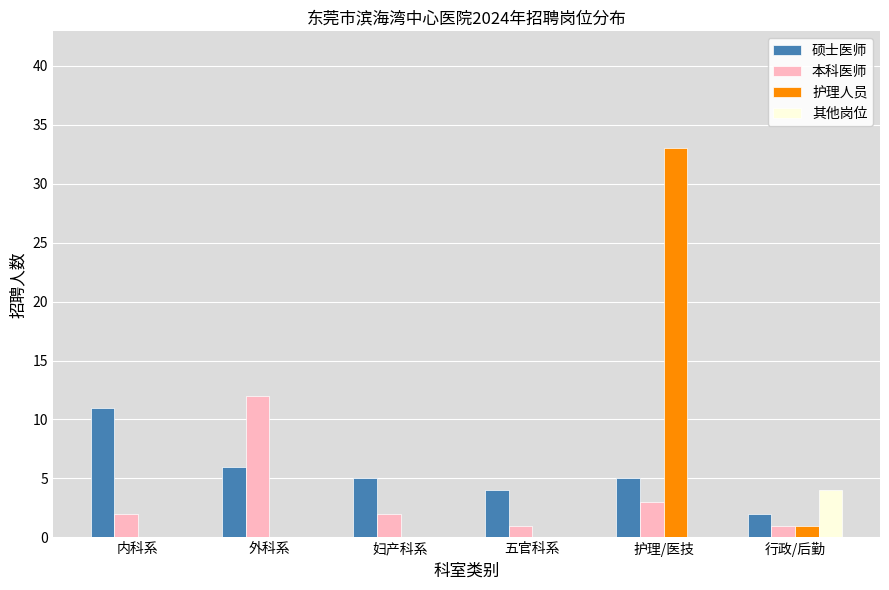

Reading left to right, transcribe all the data shown in this chart.

硕士医师: 内科系=11	外科系=6	妇产科系=5	五官科系=4	护理/医技=5	行政/后勤=2
本科医师: 内科系=2	外科系=12	妇产科系=2	五官科系=1	护理/医技=3	行政/后勤=1
护理人员: 内科系=0	外科系=0	妇产科系=0	五官科系=0	护理/医技=33	行政/后勤=1
其他岗位: 内科系=0	外科系=0	妇产科系=0	五官科系=0	护理/医技=0	行政/后勤=4